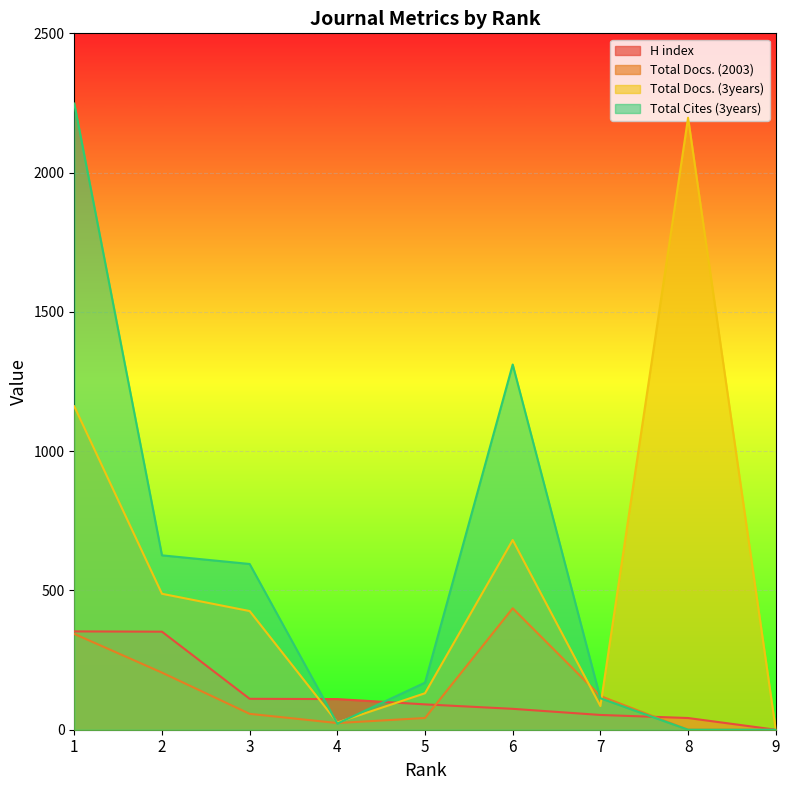

True or false: Total Cites (3years) has more than 1 points higher than both neighbors.

False